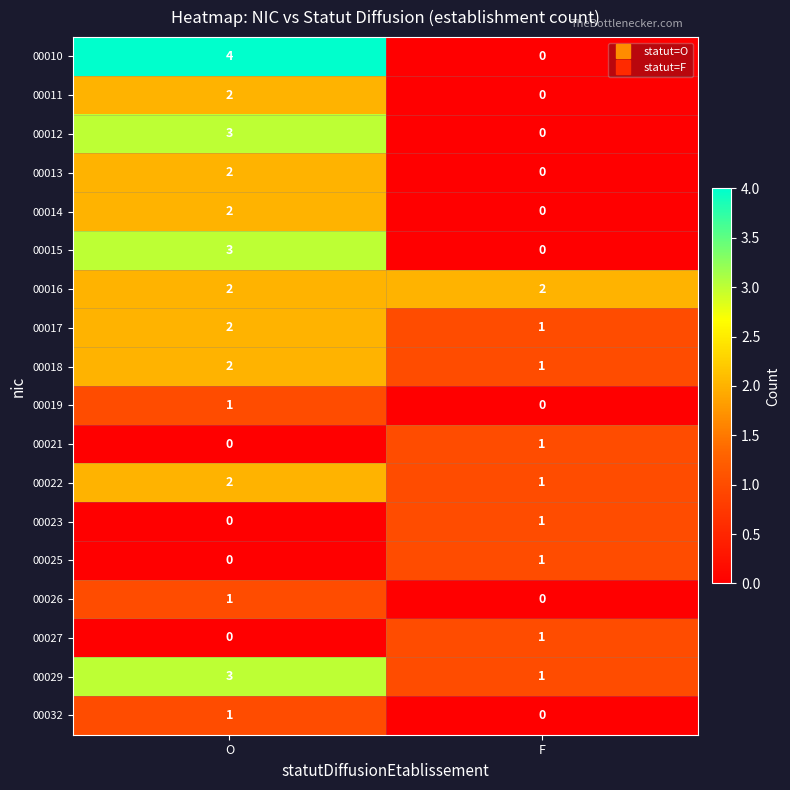

At which label does 00019 reach its minimum?

F